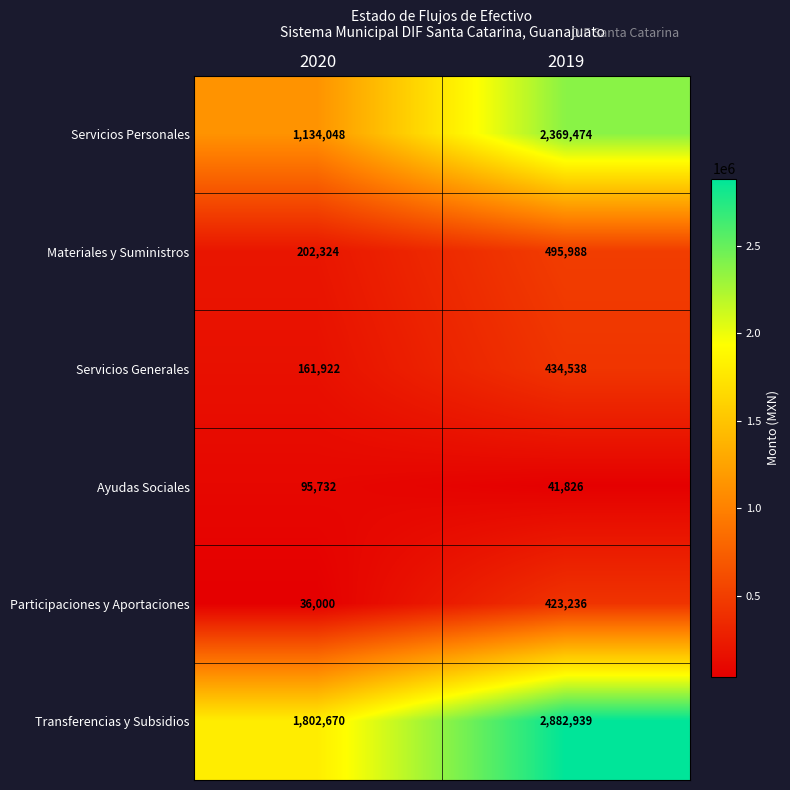

At which label is Servicios Personales closest to 1751761?

2020